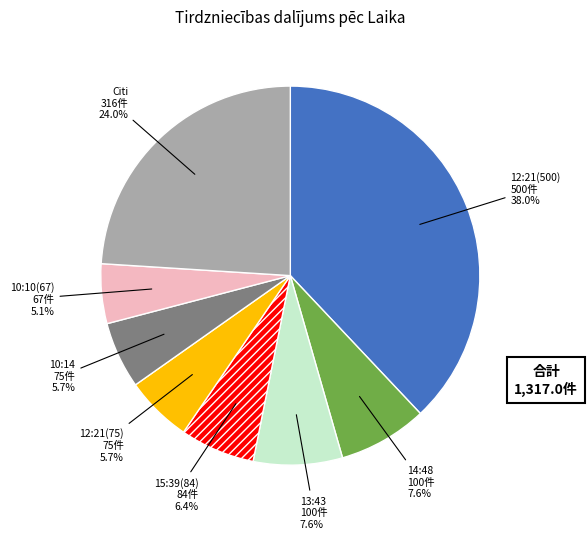

To the nearest percent, what is the average slice percentage?

12%